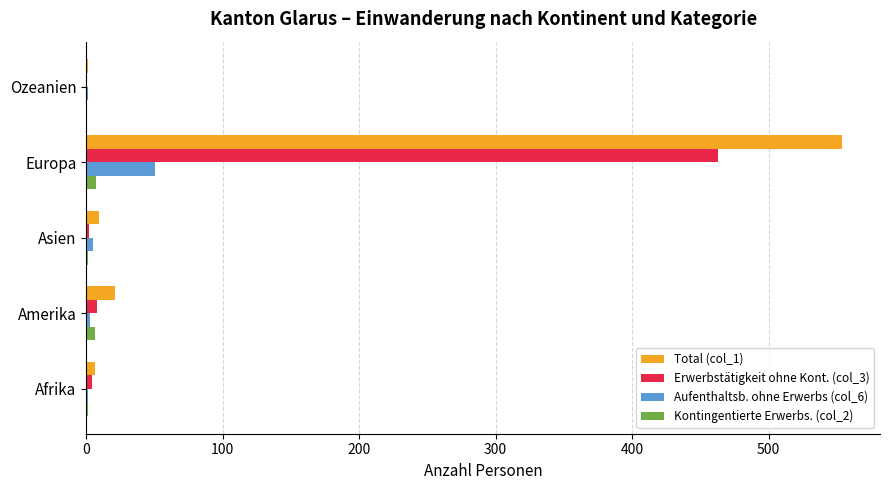

The Erwerbstätigkeit ohne Kont. (col_3) series shows 0 at Ozeanien. True or false?

True